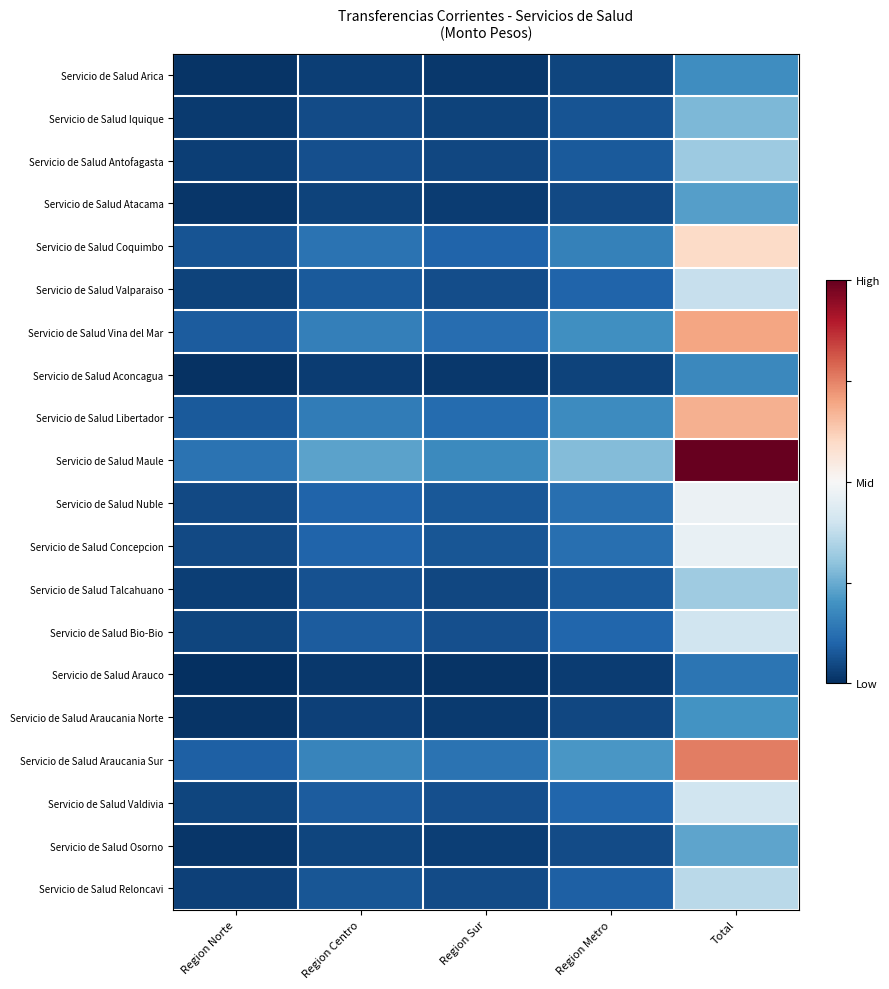

Which series has the largest range (max minus min)?

Servicio de Salud Maule